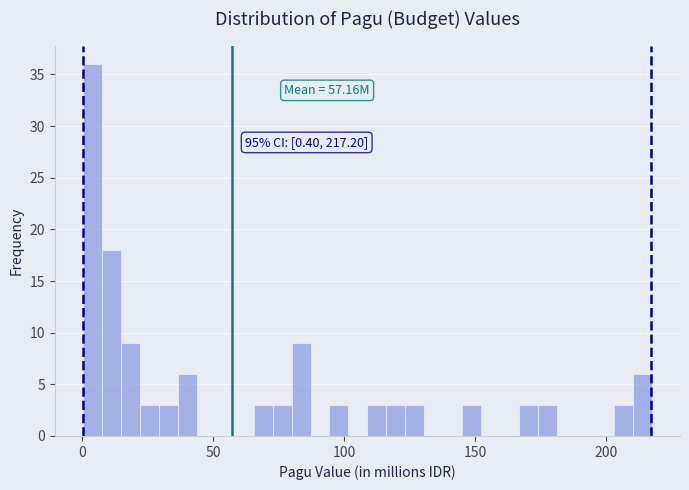

Around what value on the x-axis is the tallest bar? Give the approximate position of its centre, as read against the axis.

5